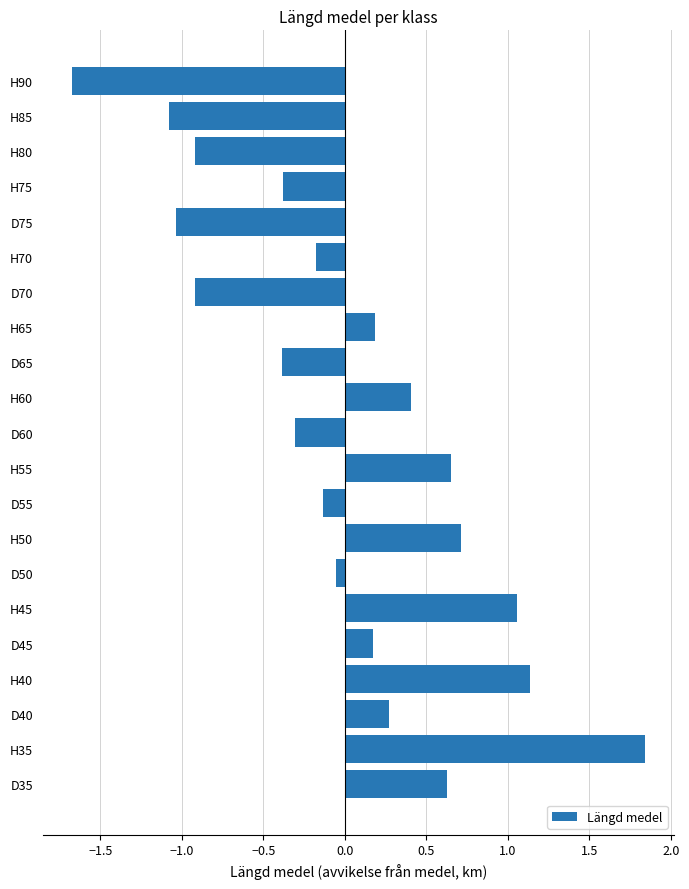

Between D40 and H50, which is larger?

H50